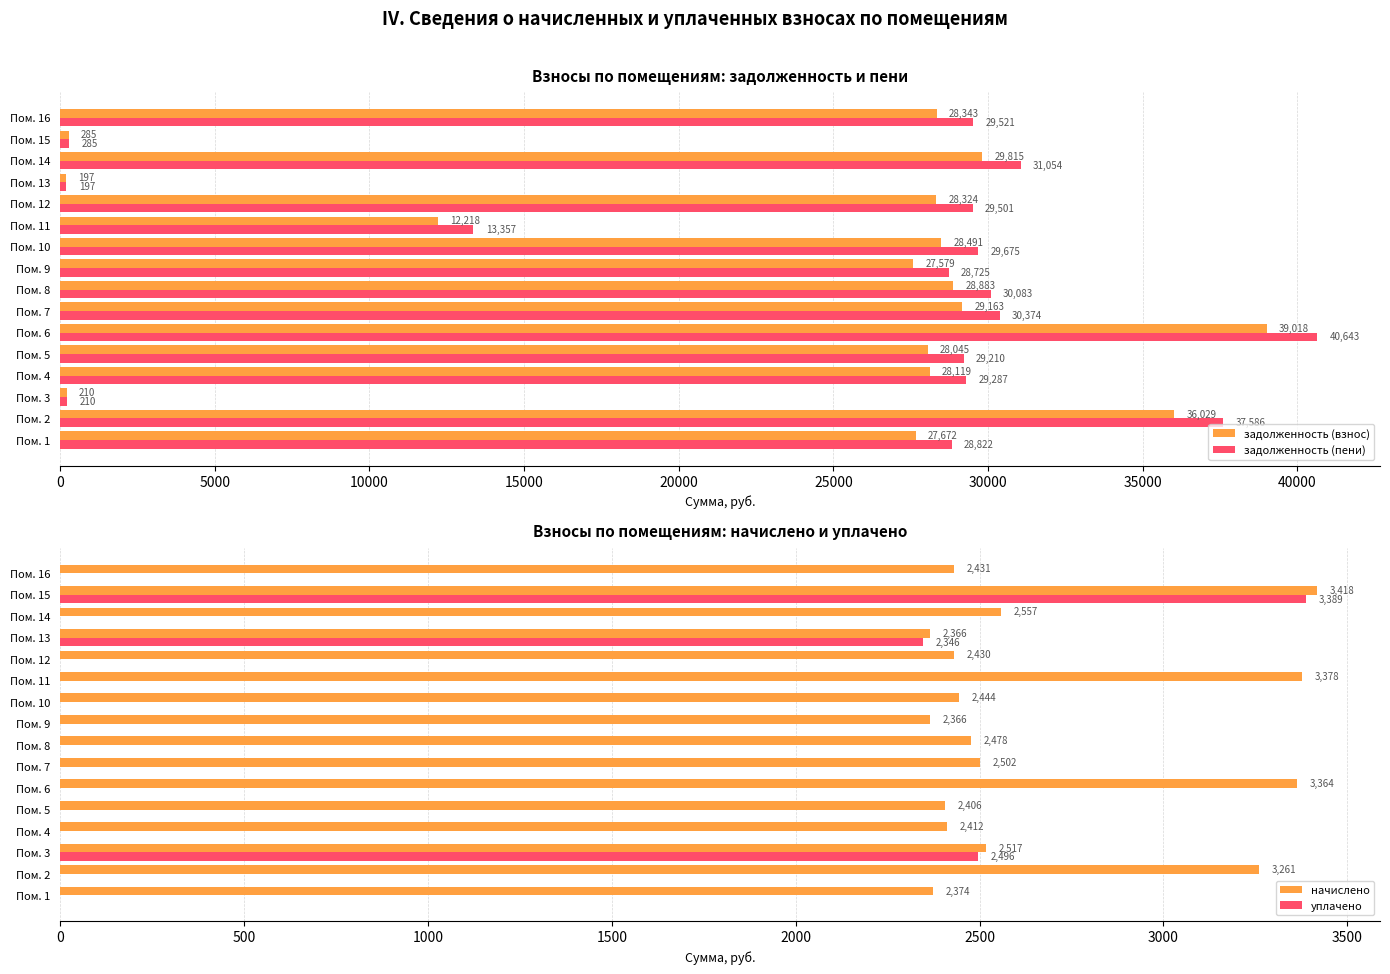

Which series has the largest range (max minus min)?

задолженность (пени)